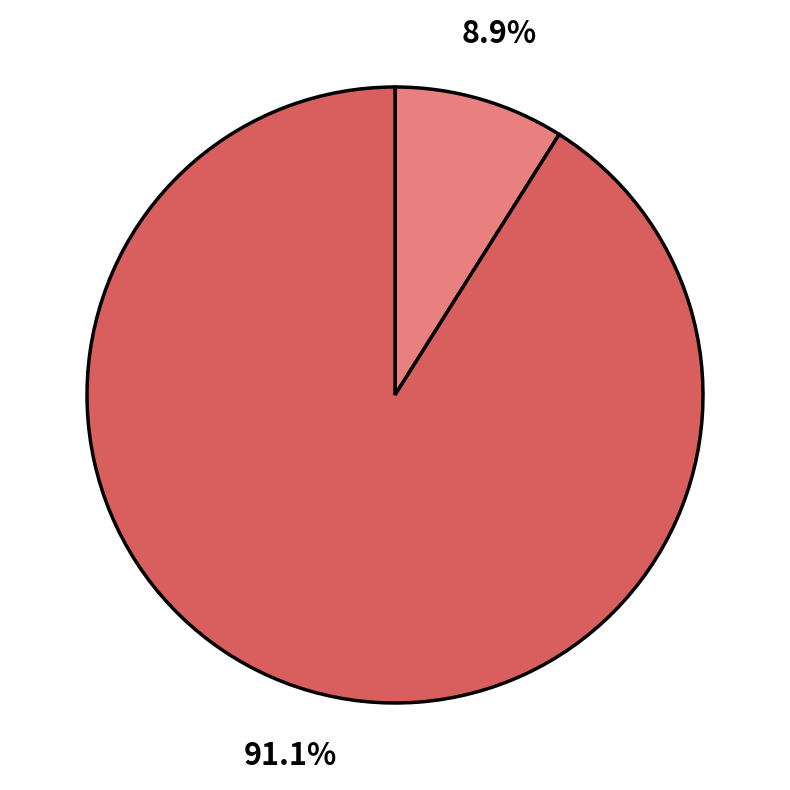

Is there any slice that represents more than half of the pie?

Yes